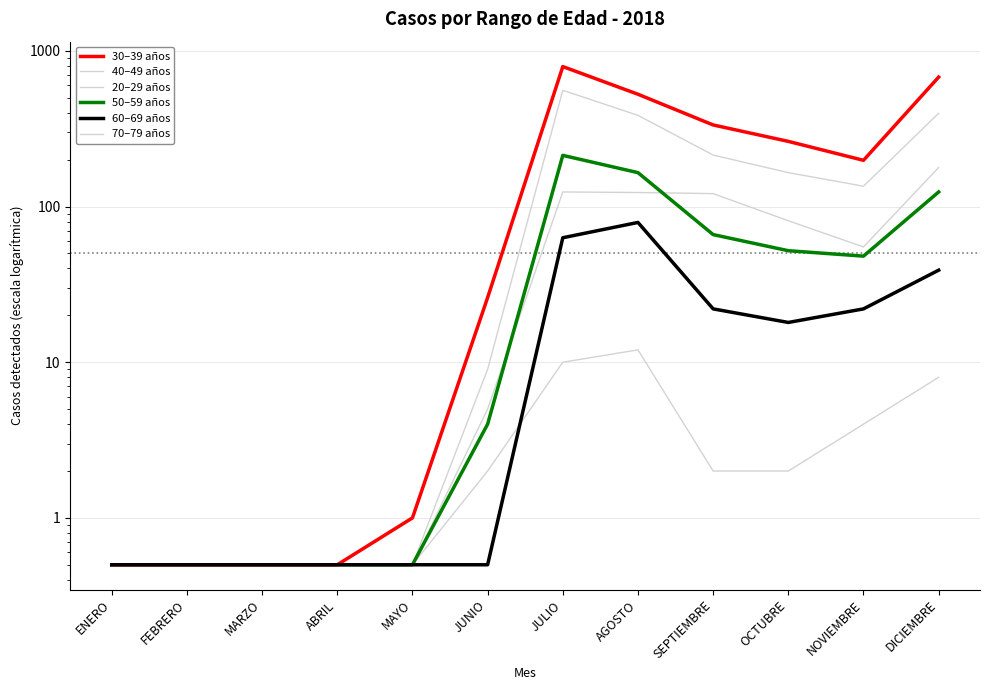

What is the greatest value displayed?

792.0